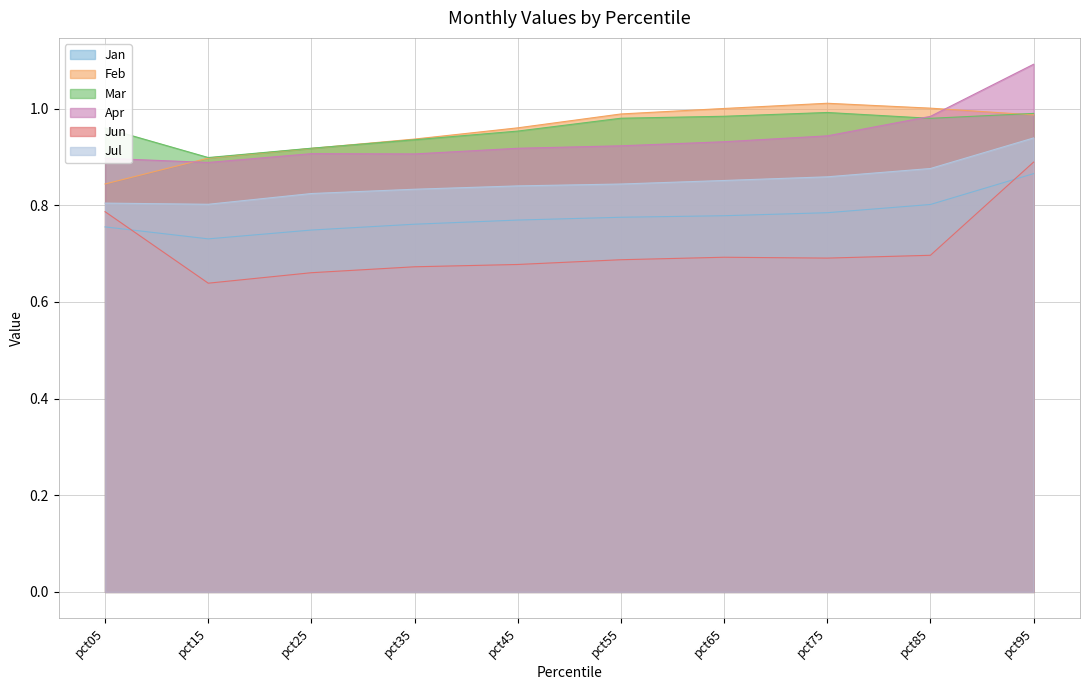

Which series has the largest total across all categories?

Mar